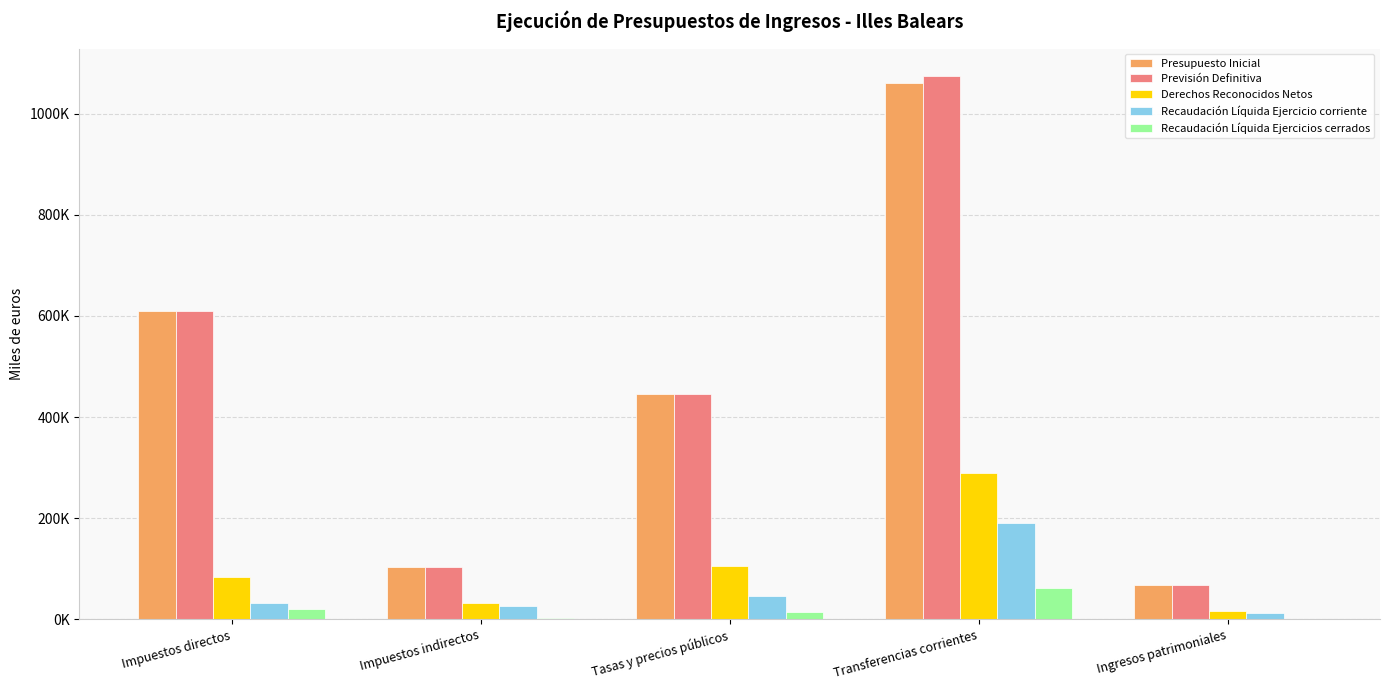

What is the difference between the Recaudación Líquida Ejercicio corriente values at Tasas y precios públicos and Impuestos directos?

13963.5